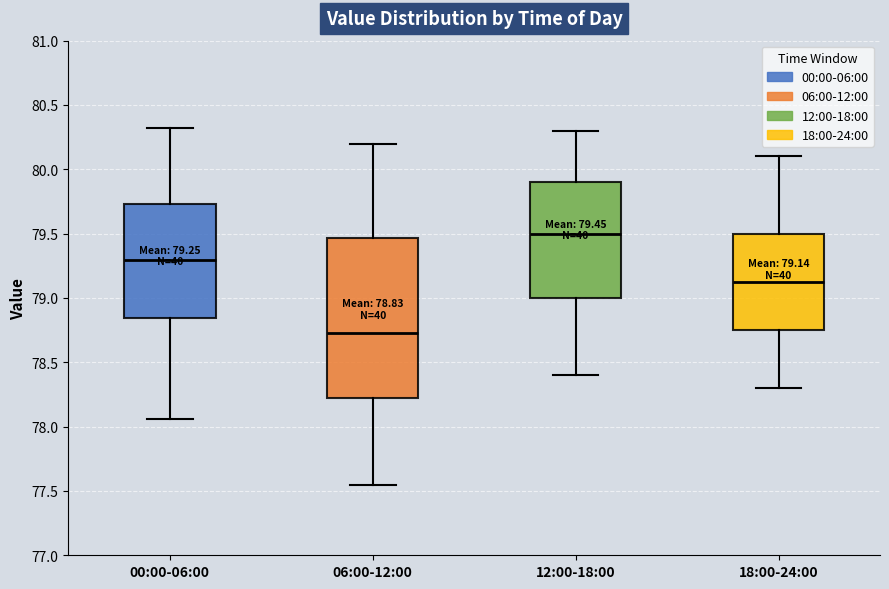

Comparing the boxes themselves (not the whiskers), which one is the tallest?

06:00-12:00